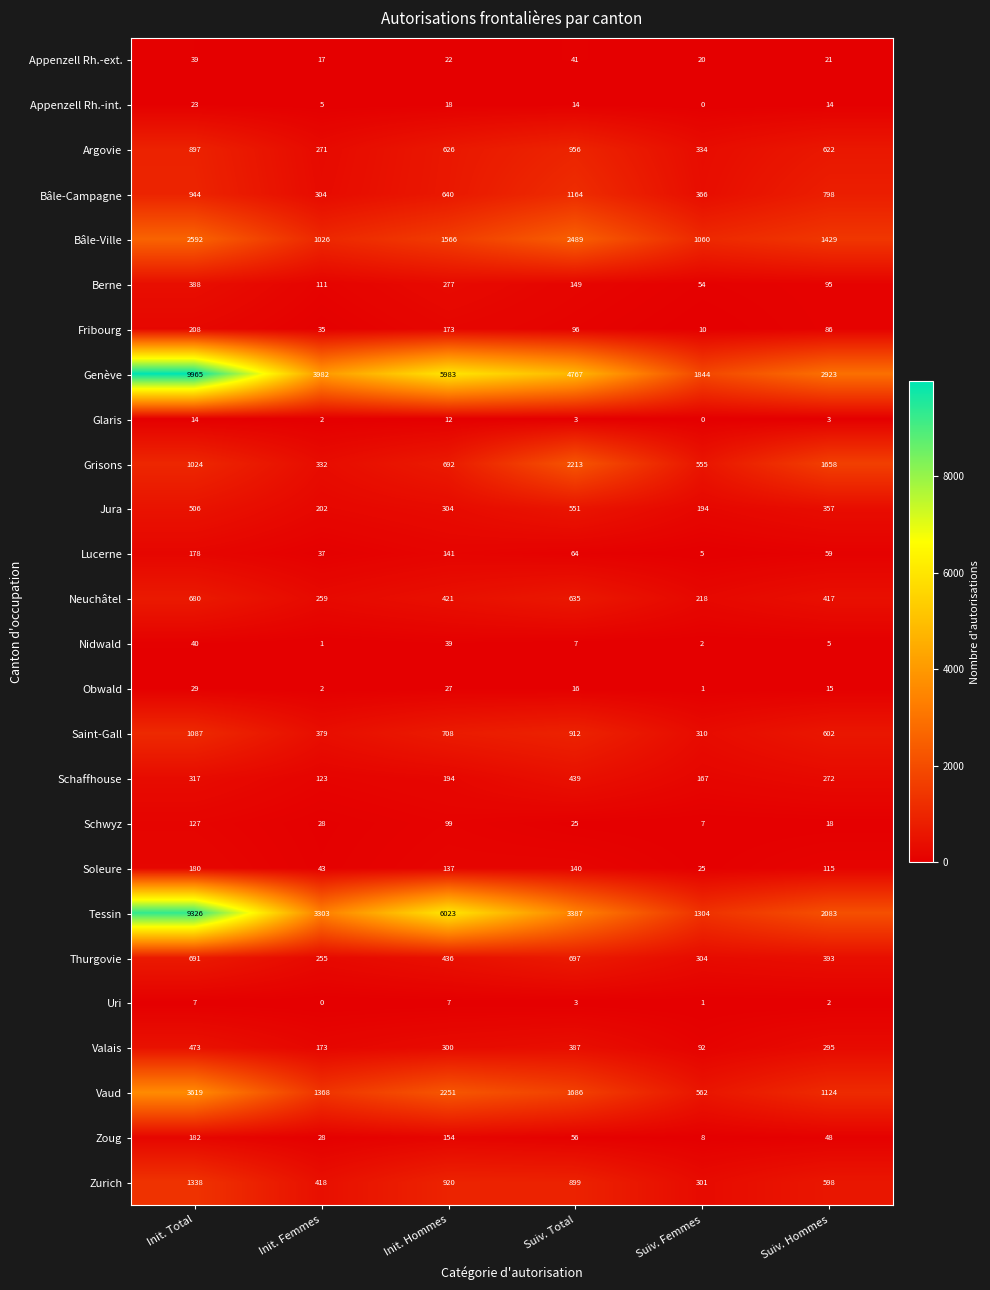

True or false: Soleure has a value of 187 at Suiv. Hommes.

False